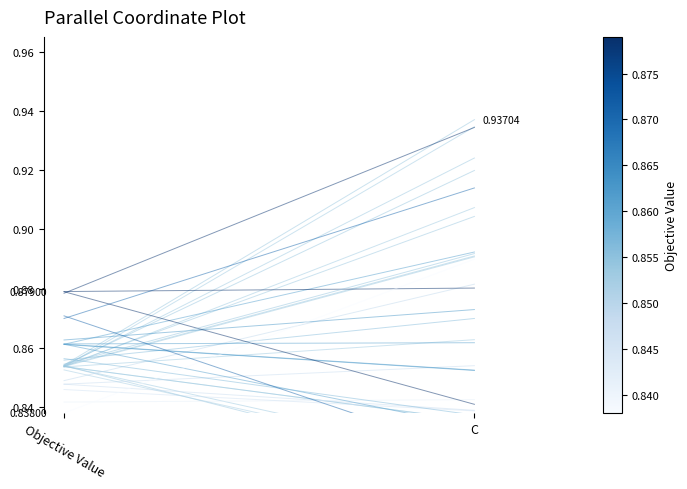

Rank the categories by value from highest to lowest.

C, Objective Value